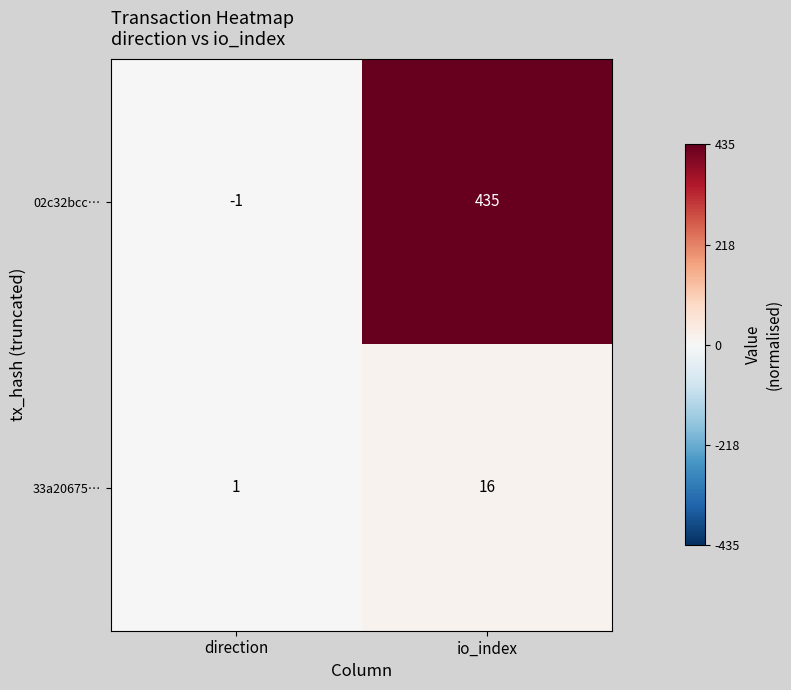

What is the difference between the maximum and minimum values in the 33a20675… series?

15